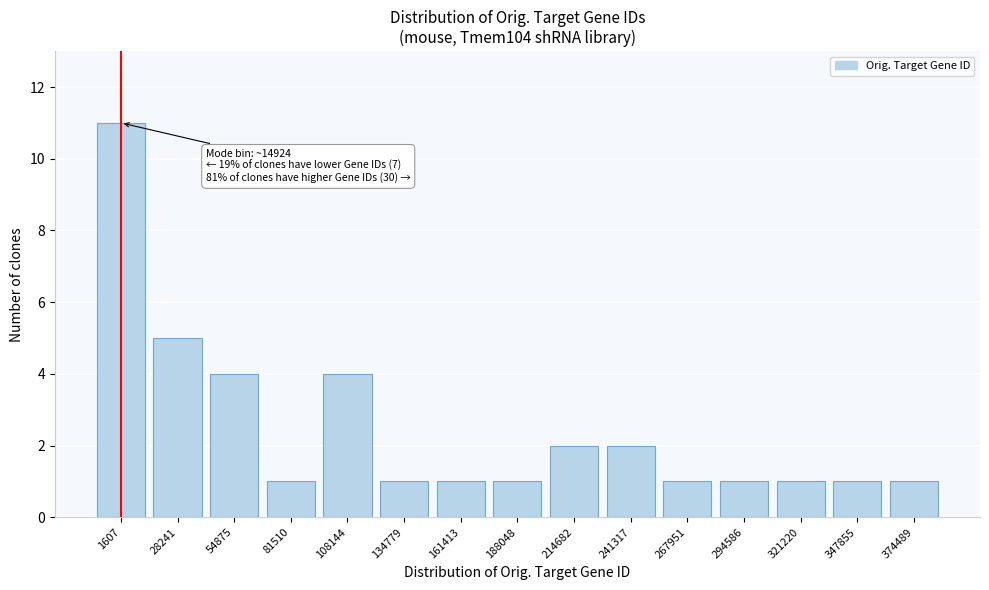

Reading left to right, what are all the values shown in this chart?

1607=11	28241=5	54875=4	81510=1	108144=4	134779=1	161413=1	188048=1	214682=2	241317=2	267951=1	294586=1	321220=1	347855=1	374489=1